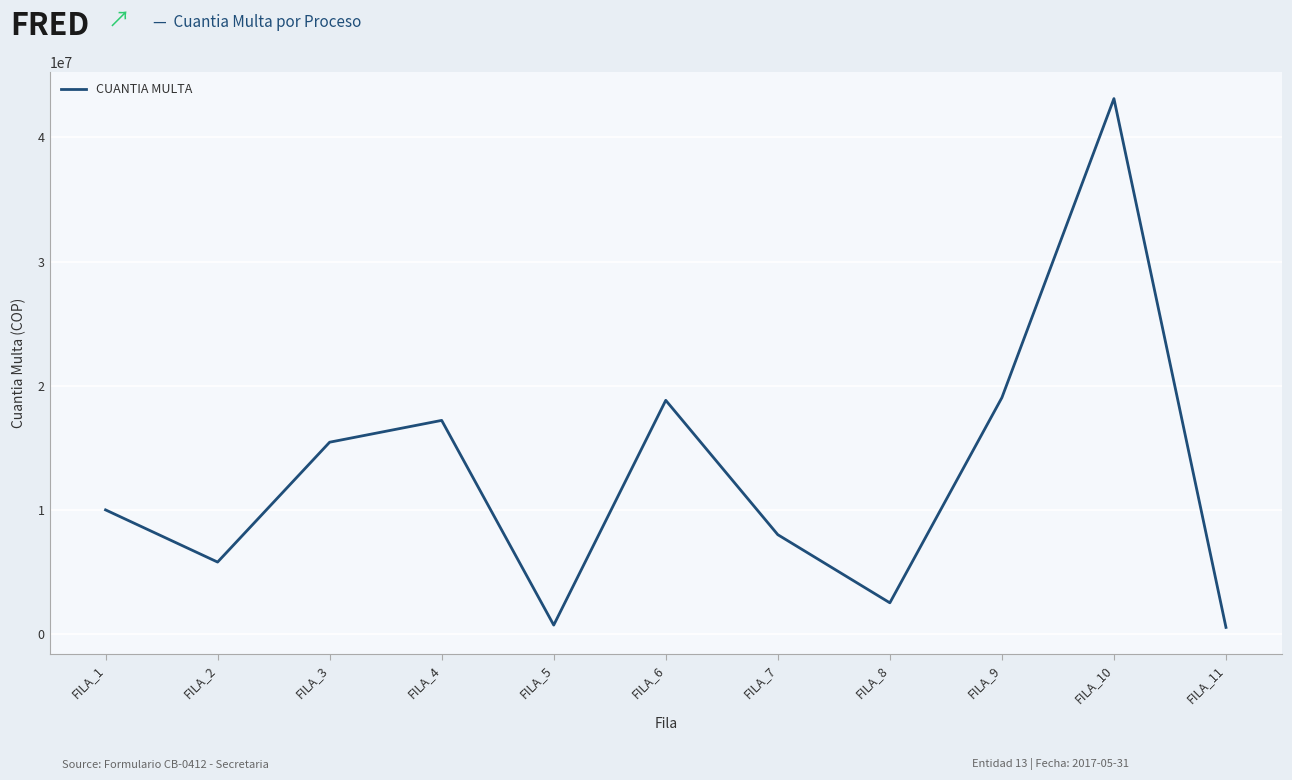

How many lines are shown in the chart?

1